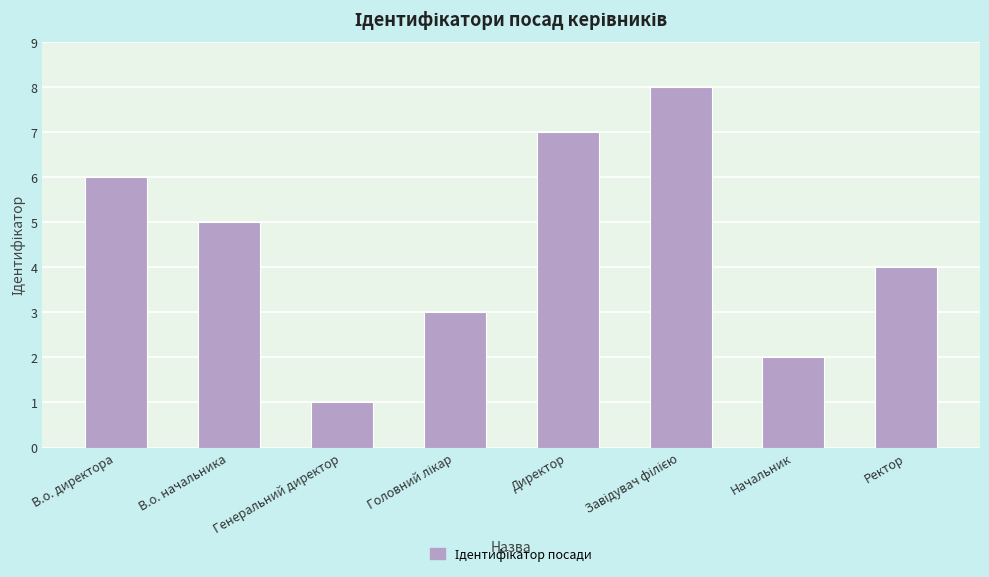

The value at В.о. директора is 2. True or false?

False